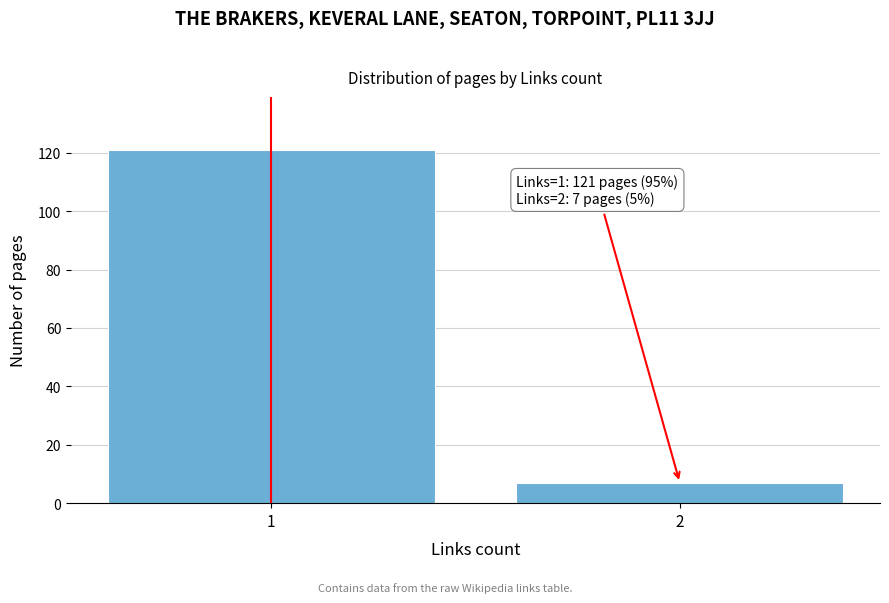

Reading left to right, transcribe all the data shown in this chart.

121	7